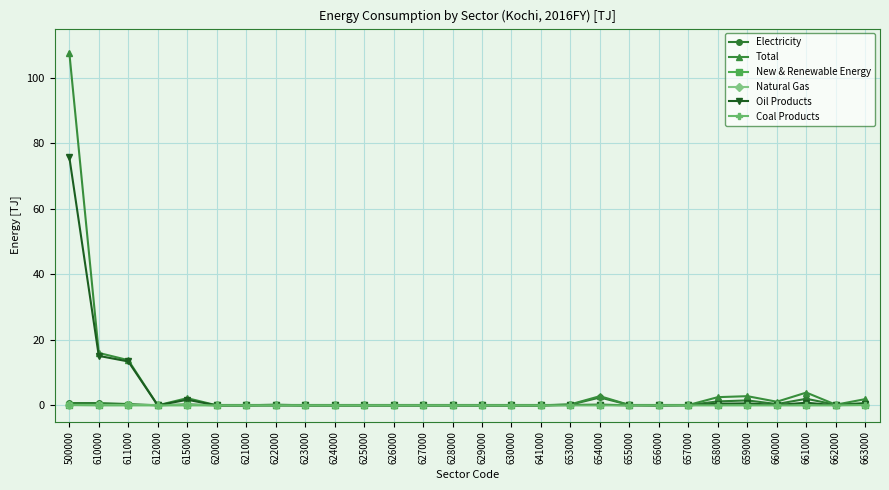

Does the chart have visible grid lines?

Yes